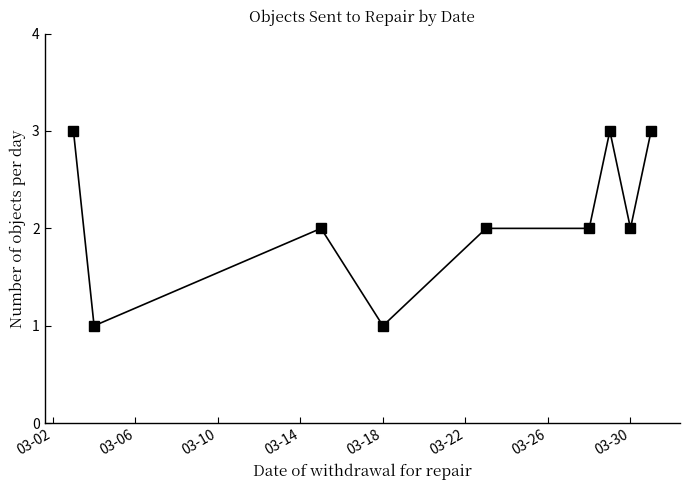

What is the sum of all values?

19